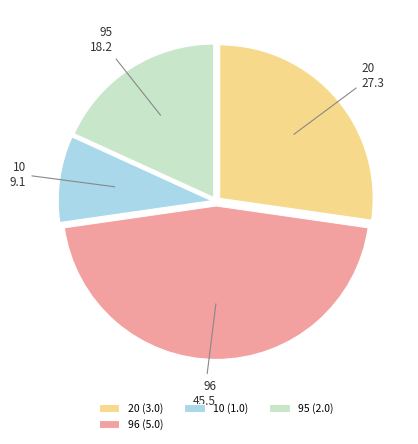

Which category has the smallest portion of the pie?

10 (1.0)